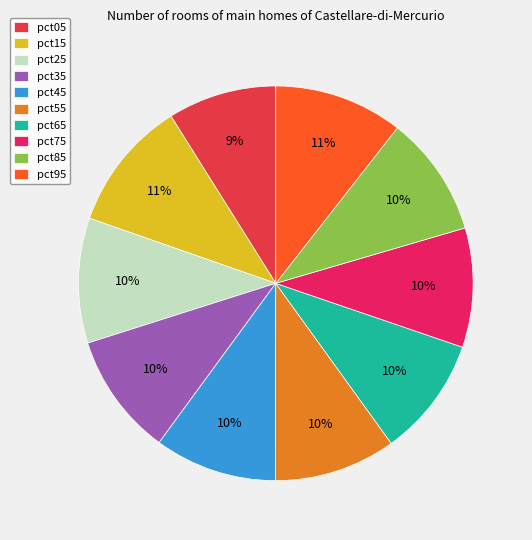

To the nearest percent, what percentage of the pie is pct95?

11%